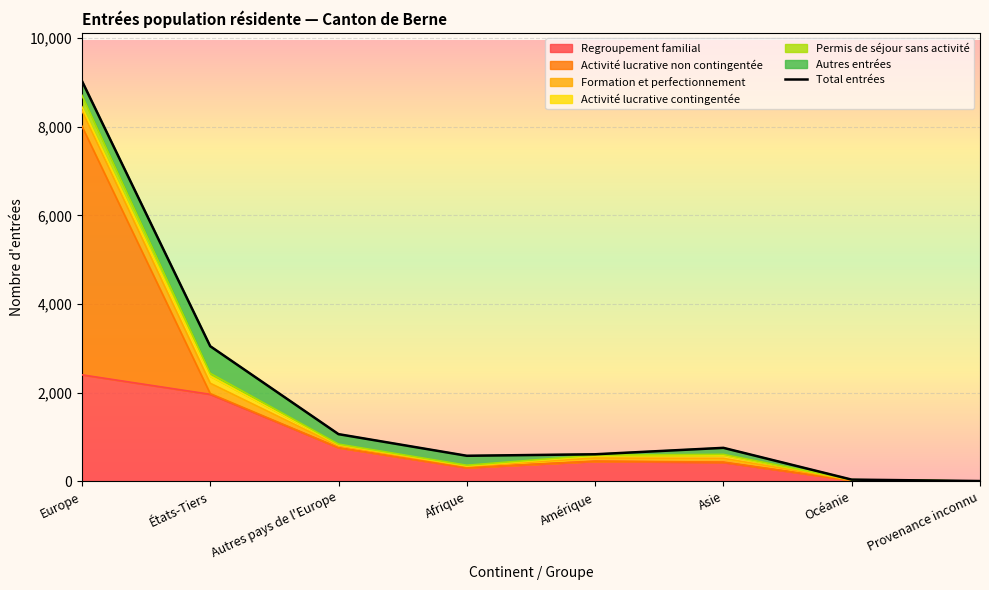

Reading right to left, list all the values displayed in this chart.

6	38	755	610	576	1064	3049	9036